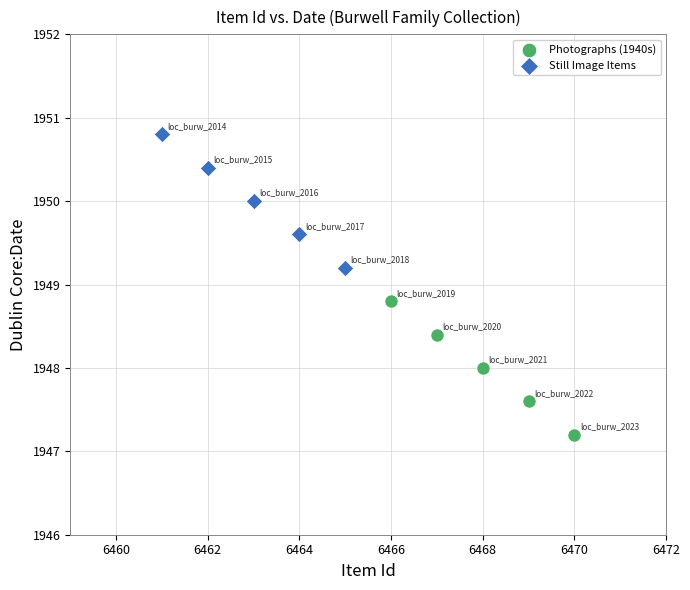

Which series contains the lowest Y value?

Photographs (1940s)